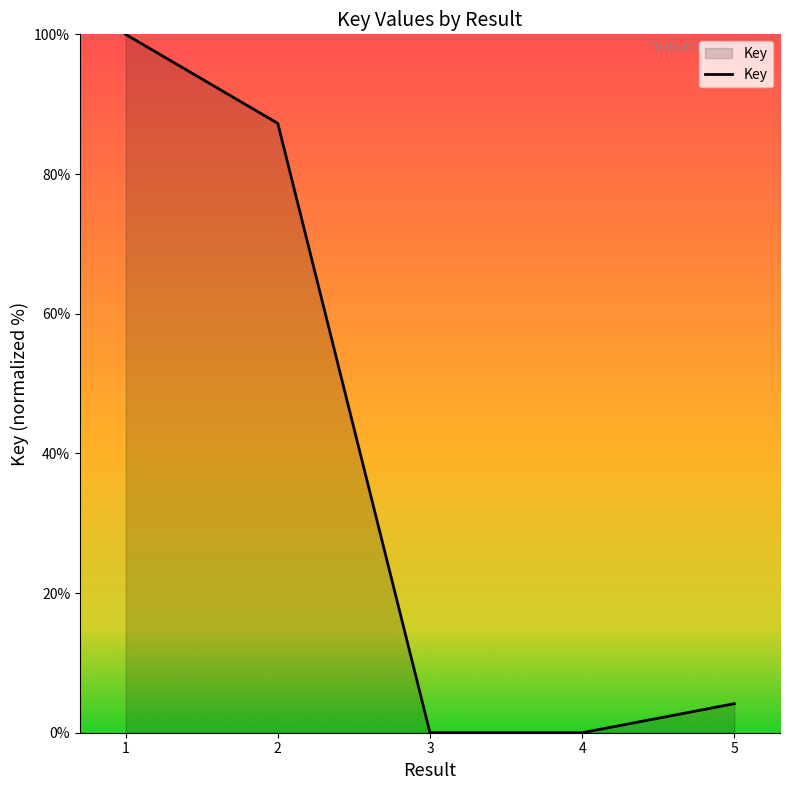

What is the sum of all values?

191.4